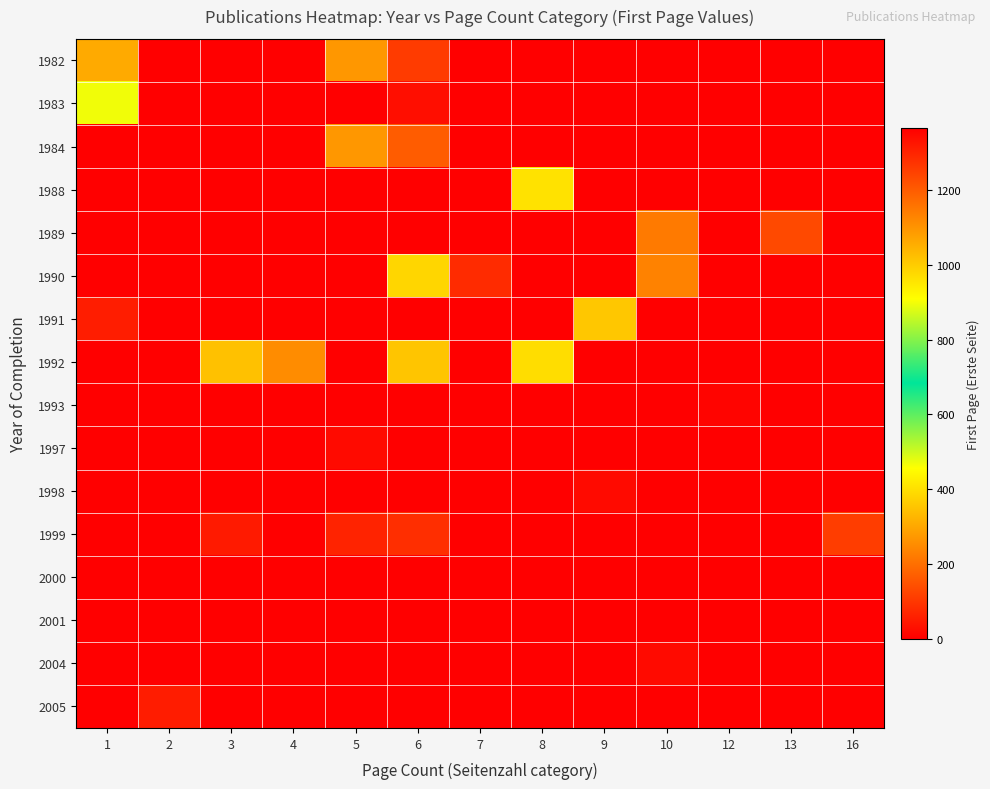

What is the total value across all series at 7?

79